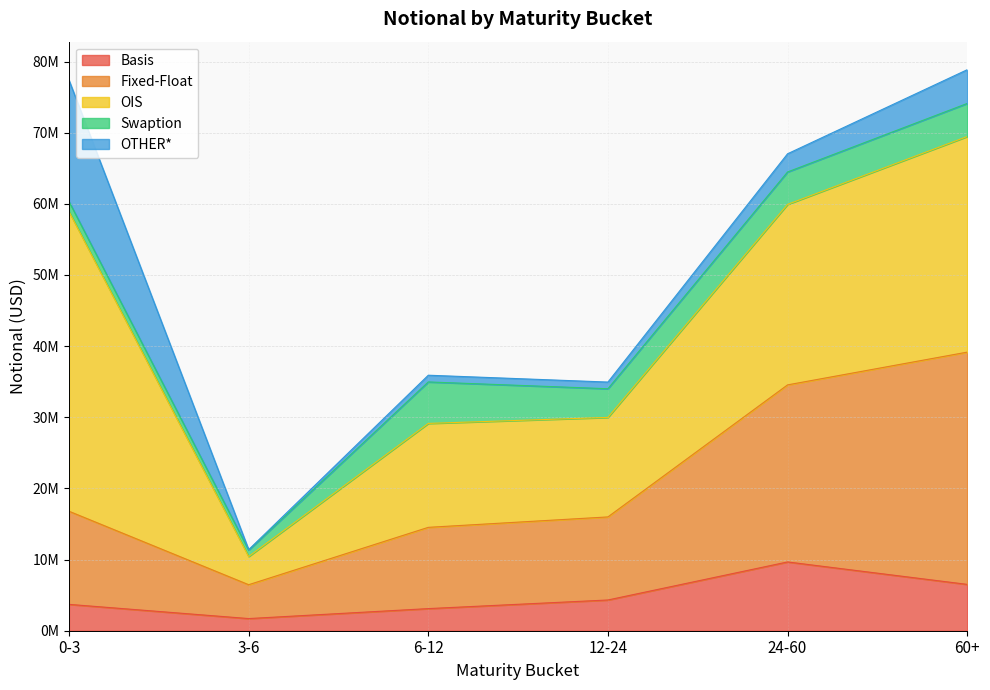

How many interior local valleys does the Swaption series have?

2